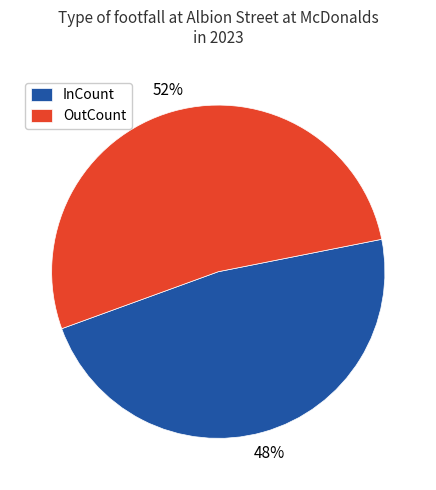

Which slice is the smallest?

InCount